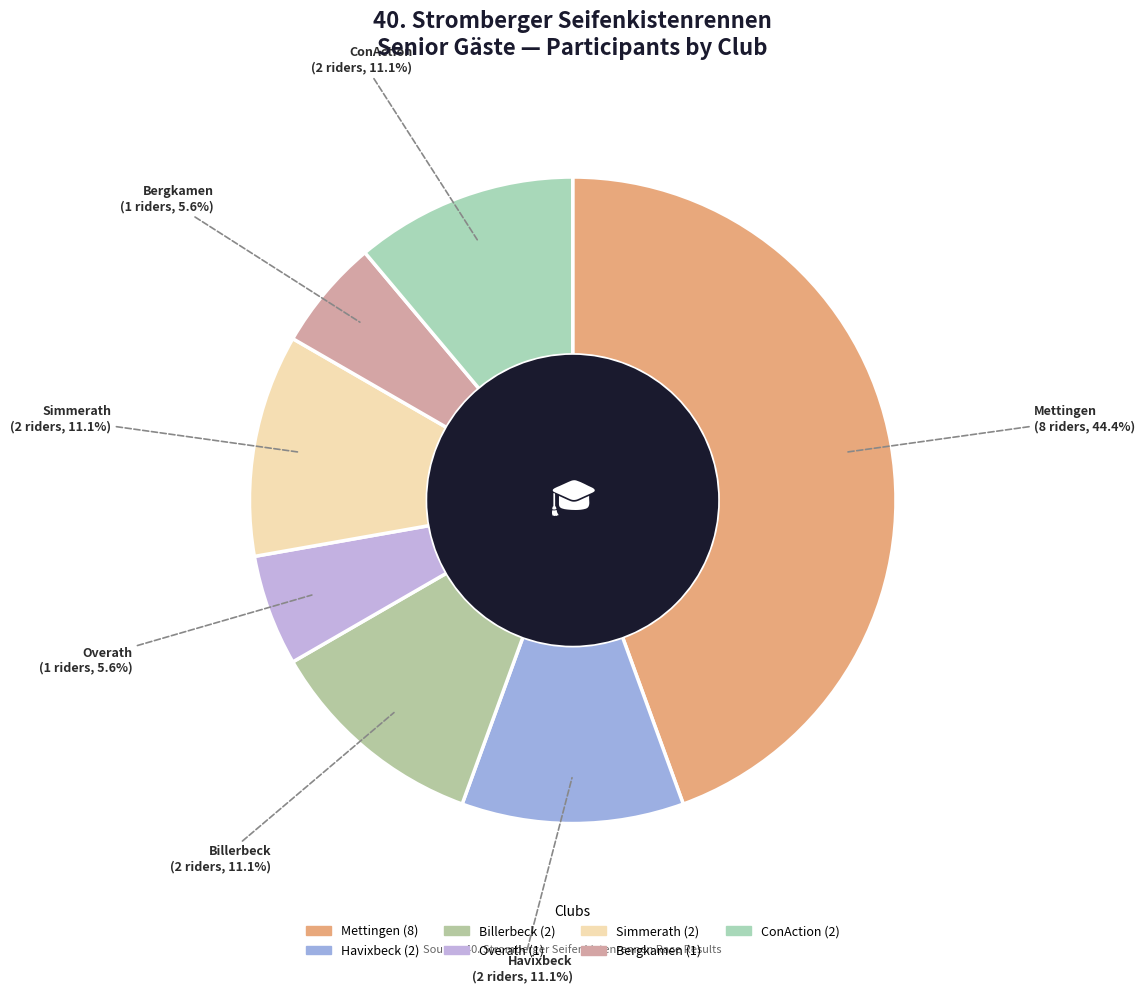

To the nearest percent, what is the average slice percentage?

14%